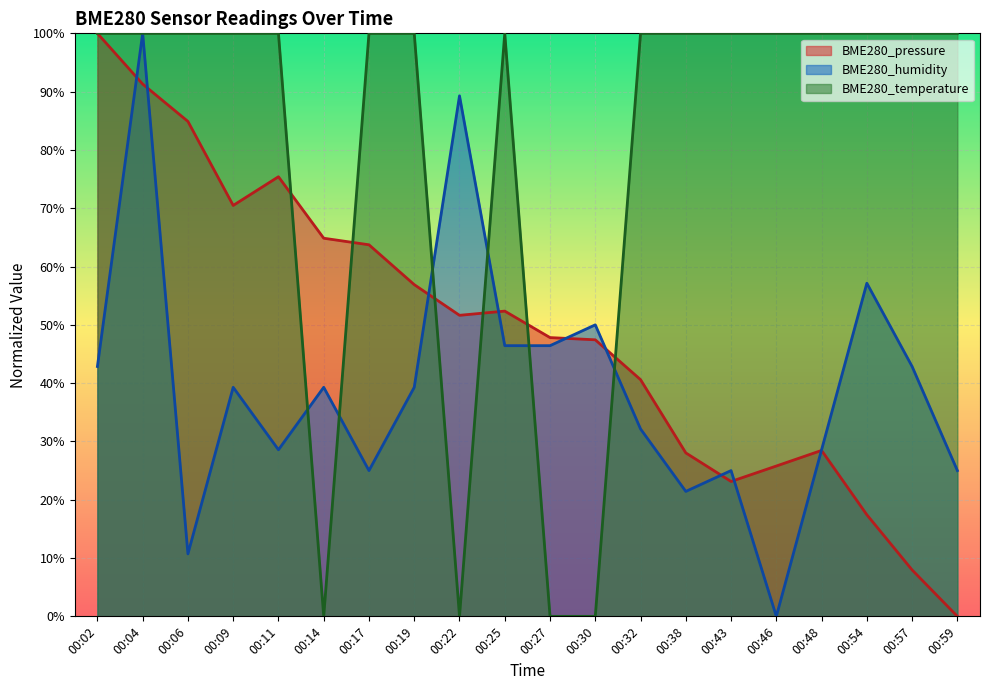

Where does the BME280_pressure series first go above 51?

00:02